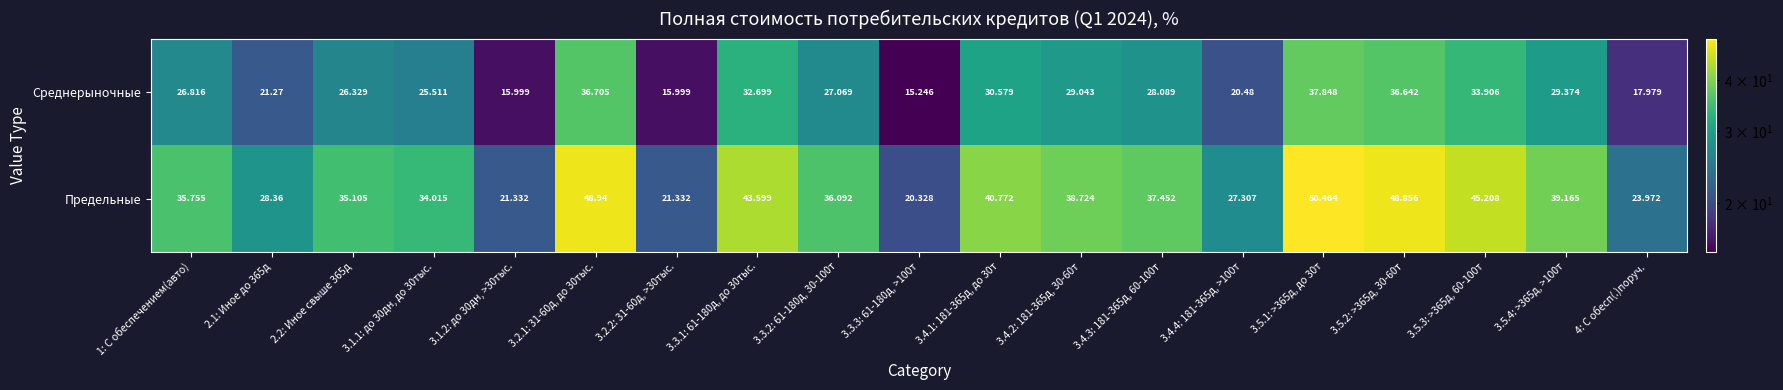

Which series has the widest spread of values?

Предельные